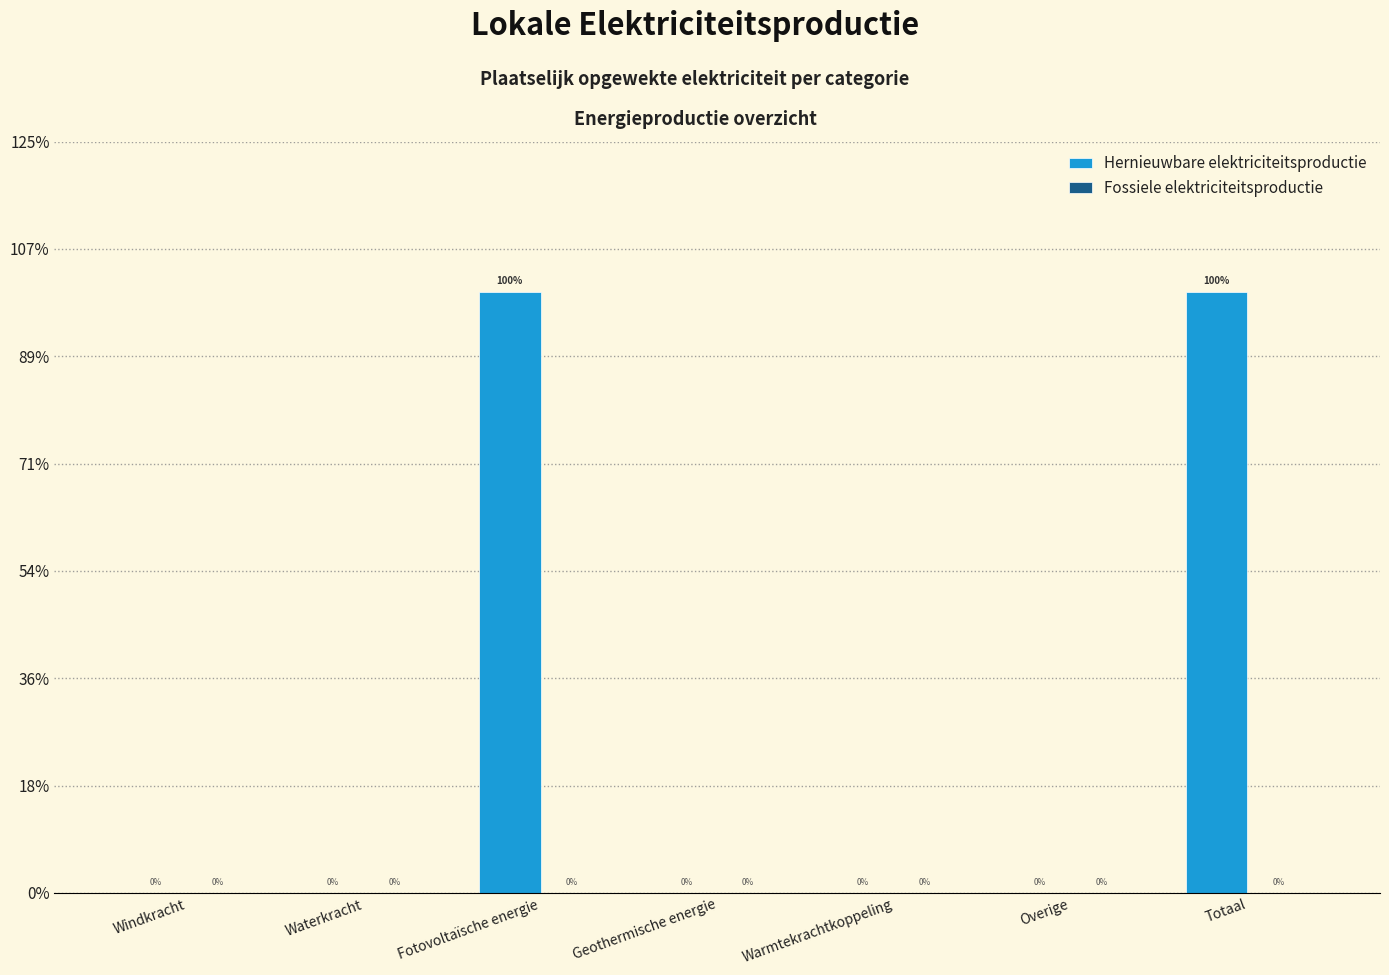

Are the bars horizontal?

No